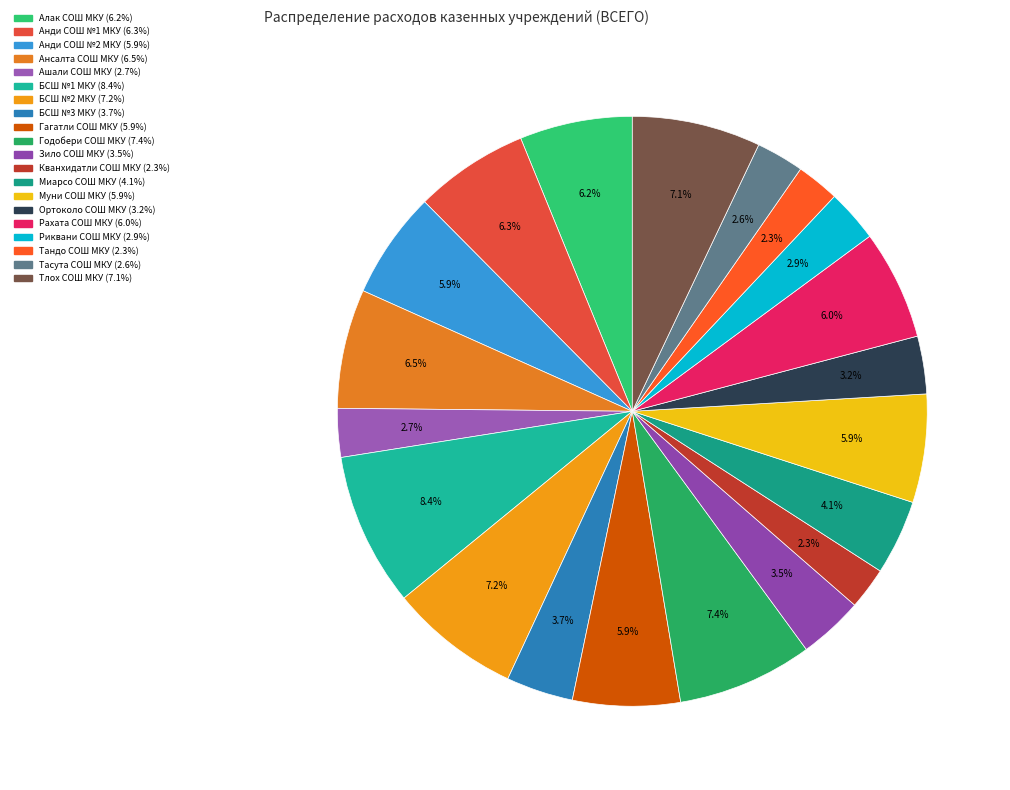

How many segments does this pie chart have?

20